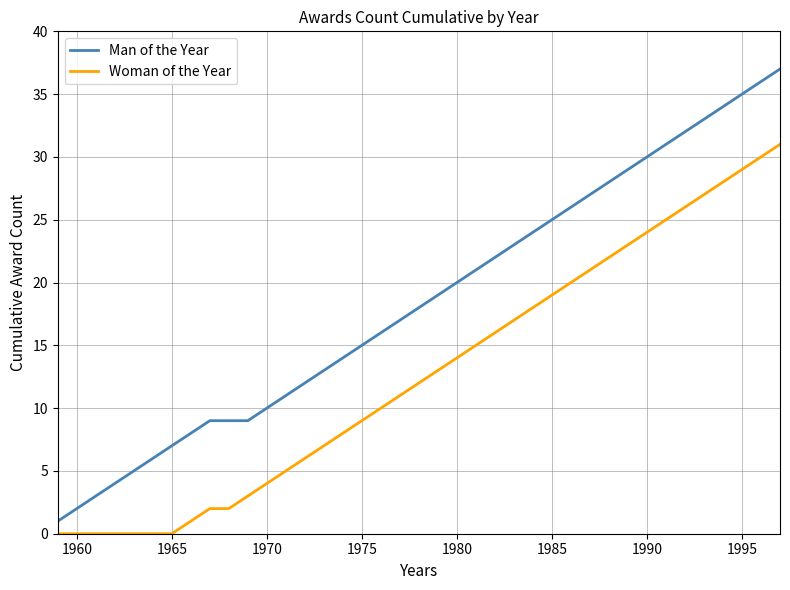

What is the difference between the second highest and second lowest values in the Woman of the Year series?

30